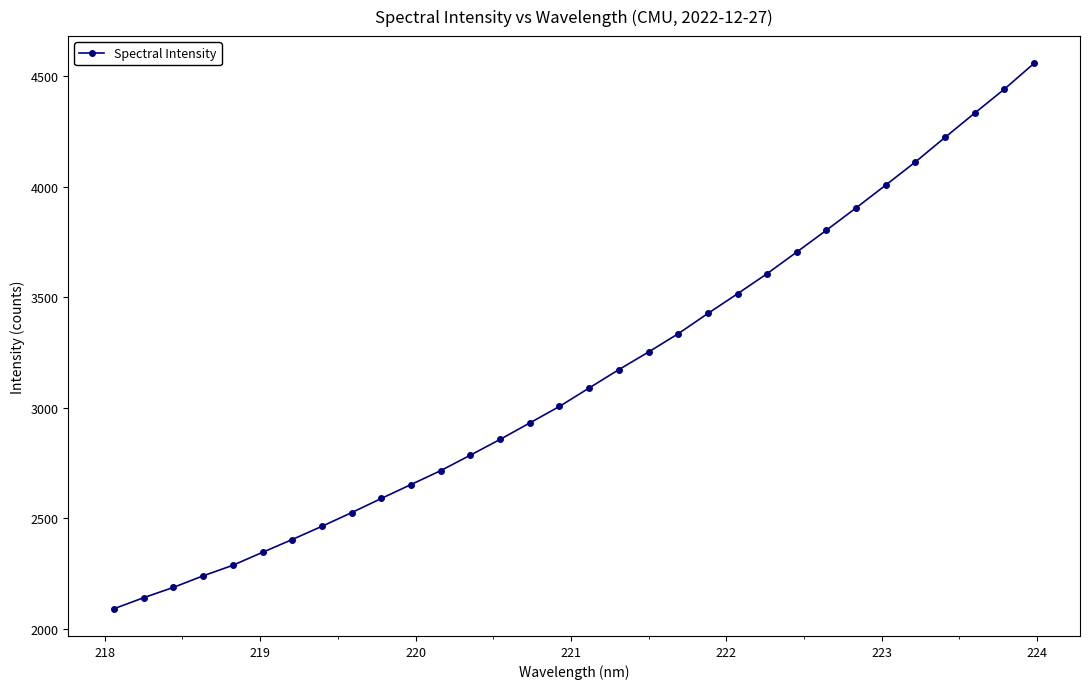

How many distinct data groups are displayed?

1